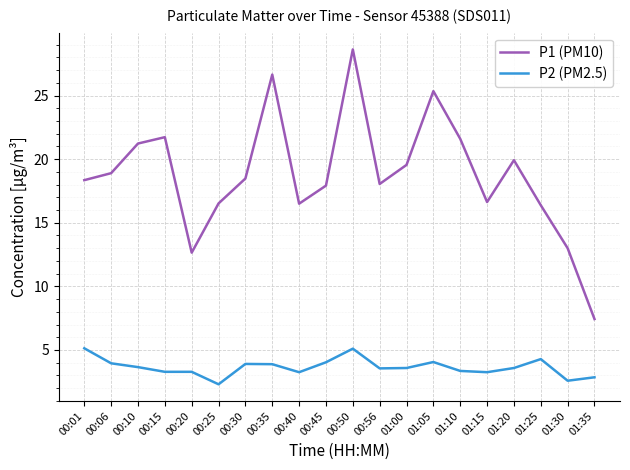

How many interior local valleys does the P1 (PM10) series have?

4